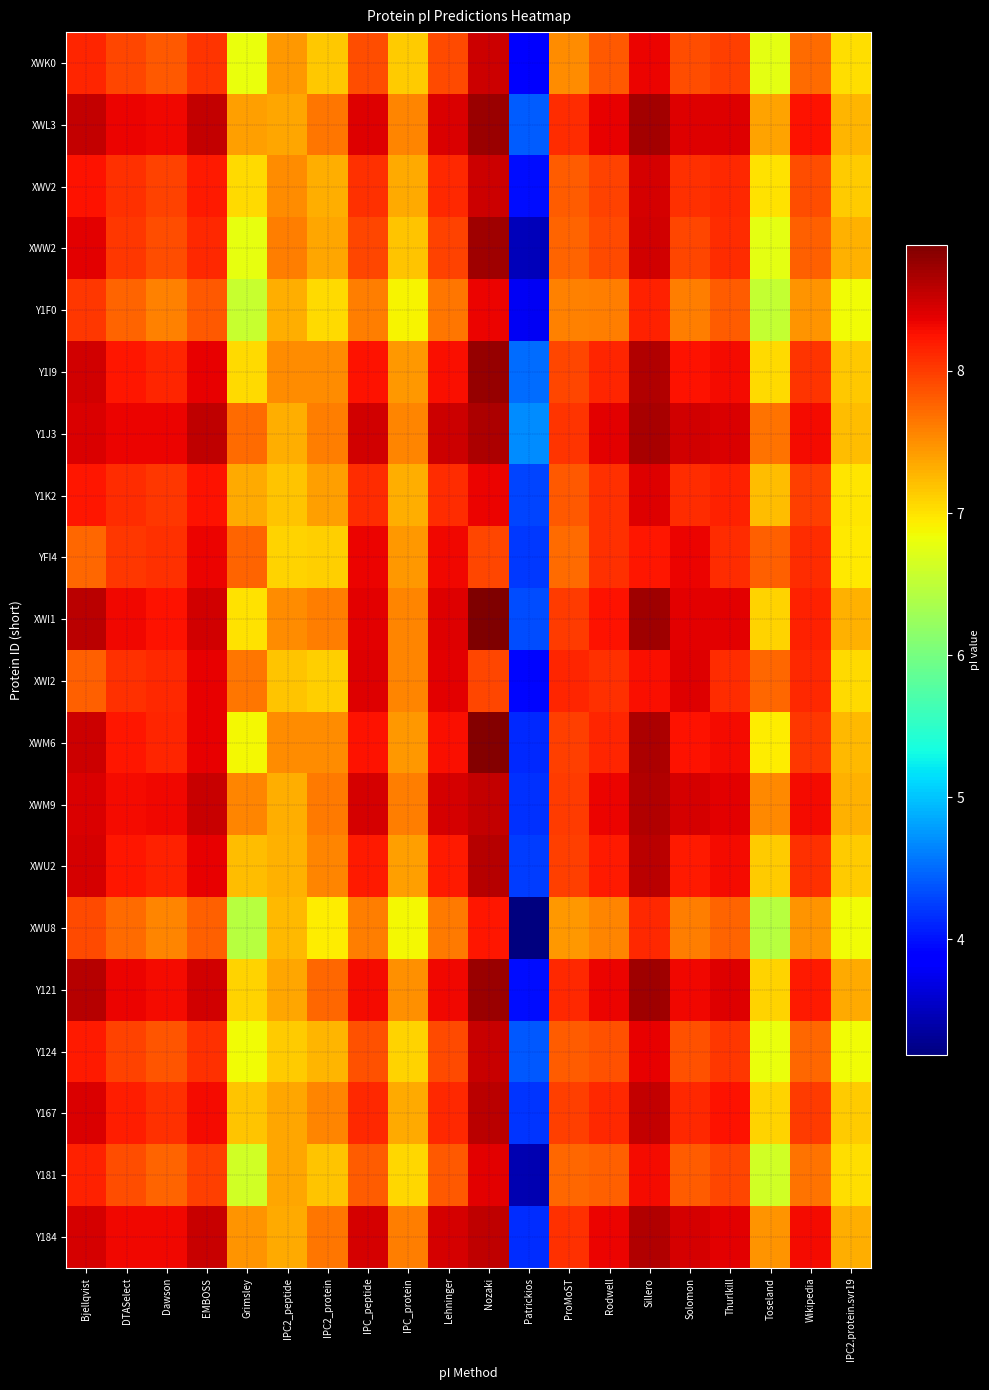

Reading left to right, extract all data points from this chart.

XWK0: Bjellqvist=8.1	DTASelect=8.0	Dawson=7.8	EMBOSS=8.1	Grimsley=6.8	IPC2_peptide=7.5	IPC2_protein=7.2	IPC_peptide=7.9	IPC_protein=7.1	Lehninger=7.9	Nozaki=8.5	Patrickios=3.9	ProMoST=7.5	Rodwell=7.8	Sillero=8.3	Solomon=7.9	Thurlkill=8.0	Toseland=6.8	Wikipedia=7.7	IPC2.protein.svr19=7.0
XWL3: Bjellqvist=8.5	DTASelect=8.3	Dawson=8.3	EMBOSS=8.5	Grimsley=7.4	IPC2_peptide=7.4	IPC2_protein=7.7	IPC_peptide=8.4	IPC_protein=7.6	Lehninger=8.4	Nozaki=8.7	Patrickios=4.4	ProMoST=8.1	Rodwell=8.4	Sillero=8.7	Solomon=8.4	Thurlkill=8.4	Toseland=7.4	Wikipedia=8.3	IPC2.protein.svr19=7.3
XWV2: Bjellqvist=8.3	DTASelect=8.1	Dawson=8.0	EMBOSS=8.2	Grimsley=7.0	IPC2_peptide=7.5	IPC2_protein=7.3	IPC_peptide=8.1	IPC_protein=7.3	Lehninger=8.1	Nozaki=8.5	Patrickios=4.0	ProMoST=7.8	Rodwell=8.0	Sillero=8.4	Solomon=8.1	Thurlkill=8.1	Toseland=7.0	Wikipedia=7.9	IPC2.protein.svr19=7.1
XWW2: Bjellqvist=8.4	DTASelect=8.0	Dawson=7.9	EMBOSS=8.1	Grimsley=6.8	IPC2_peptide=7.6	IPC2_protein=7.4	IPC_peptide=7.9	IPC_protein=7.2	Lehninger=8.0	Nozaki=8.7	Patrickios=3.5	ProMoST=7.8	Rodwell=7.9	Sillero=8.5	Solomon=7.9	Thurlkill=8.1	Toseland=6.8	Wikipedia=7.8	IPC2.protein.svr19=7.3
Y1F0: Bjellqvist=8.0	DTASelect=7.8	Dawson=7.6	EMBOSS=7.8	Grimsley=6.6	IPC2_peptide=7.3	IPC2_protein=7.0	IPC_peptide=7.6	IPC_protein=6.9	Lehninger=7.6	Nozaki=8.3	Patrickios=3.8	ProMoST=7.6	Rodwell=7.6	Sillero=8.2	Solomon=7.6	Thurlkill=7.8	Toseland=6.5	Wikipedia=7.5	IPC2.protein.svr19=6.8
Y1I9: Bjellqvist=8.5	DTASelect=8.2	Dawson=8.1	EMBOSS=8.4	Grimsley=7.1	IPC2_peptide=7.5	IPC2_protein=7.5	IPC_peptide=8.2	IPC_protein=7.5	Lehninger=8.3	Nozaki=8.8	Patrickios=4.5	ProMoST=7.9	Rodwell=8.1	Sillero=8.6	Solomon=8.2	Thurlkill=8.3	Toseland=7.1	Wikipedia=8.1	IPC2.protein.svr19=7.2
Y1J3: Bjellqvist=8.4	DTASelect=8.3	Dawson=8.3	EMBOSS=8.6	Grimsley=7.7	IPC2_peptide=7.3	IPC2_protein=7.6	IPC_peptide=8.5	IPC_protein=7.6	Lehninger=8.5	Nozaki=8.7	Patrickios=4.7	ProMoST=8.1	Rodwell=8.4	Sillero=8.7	Solomon=8.5	Thurlkill=8.4	Toseland=7.7	Wikipedia=8.3	IPC2.protein.svr19=7.2
Y1K2: Bjellqvist=8.2	DTASelect=8.1	Dawson=8.0	EMBOSS=8.3	Grimsley=7.3	IPC2_peptide=7.2	IPC2_protein=7.4	IPC_peptide=8.1	IPC_protein=7.3	Lehninger=8.1	Nozaki=8.3	Patrickios=4.3	ProMoST=7.8	Rodwell=8.1	Sillero=8.4	Solomon=8.1	Thurlkill=8.2	Toseland=7.2	Wikipedia=8.0	IPC2.protein.svr19=7.0
YFI4: Bjellqvist=7.7	DTASelect=8.0	Dawson=8.1	EMBOSS=8.3	Grimsley=7.8	IPC2_peptide=7.1	IPC2_protein=7.1	IPC_peptide=8.3	IPC_protein=7.5	Lehninger=8.3	Nozaki=7.9	Patrickios=4.2	ProMoST=7.7	Rodwell=8.1	Sillero=8.2	Solomon=8.3	Thurlkill=8.1	Toseland=7.8	Wikipedia=8.1	IPC2.protein.svr19=7.0
XWI1: Bjellqvist=8.6	DTASelect=8.3	Dawson=8.2	EMBOSS=8.5	Grimsley=7.0	IPC2_peptide=7.5	IPC2_protein=7.6	IPC_peptide=8.4	IPC_protein=7.6	Lehninger=8.4	Nozaki=8.9	Patrickios=4.3	ProMoST=8.0	Rodwell=8.3	Sillero=8.7	Solomon=8.4	Thurlkill=8.4	Toseland=7.1	Wikipedia=8.2	IPC2.protein.svr19=7.3
XWI2: Bjellqvist=7.8	DTASelect=8.1	Dawson=8.1	EMBOSS=8.4	Grimsley=7.7	IPC2_peptide=7.2	IPC2_protein=7.1	IPC_peptide=8.4	IPC_protein=7.6	Lehninger=8.4	Nozaki=8.0	Patrickios=3.9	ProMoST=8.1	Rodwell=8.1	Sillero=8.3	Solomon=8.4	Thurlkill=8.1	Toseland=7.7	Wikipedia=8.1	IPC2.protein.svr19=7.1
XWM6: Bjellqvist=8.5	DTASelect=8.2	Dawson=8.1	EMBOSS=8.4	Grimsley=6.9	IPC2_peptide=7.5	IPC2_protein=7.5	IPC_peptide=8.2	IPC_protein=7.5	Lehninger=8.3	Nozaki=8.8	Patrickios=4.1	ProMoST=8.0	Rodwell=8.1	Sillero=8.7	Solomon=8.2	Thurlkill=8.3	Toseland=6.9	Wikipedia=8.0	IPC2.protein.svr19=7.3
XWM9: Bjellqvist=8.4	DTASelect=8.3	Dawson=8.3	EMBOSS=8.5	Grimsley=7.6	IPC2_peptide=7.3	IPC2_protein=7.6	IPC_peptide=8.4	IPC_protein=7.6	Lehninger=8.4	Nozaki=8.5	Patrickios=4.2	ProMoST=8.0	Rodwell=8.3	Sillero=8.6	Solomon=8.4	Thurlkill=8.4	Toseland=7.5	Wikipedia=8.3	IPC2.protein.svr19=7.3
XWU2: Bjellqvist=8.4	DTASelect=8.2	Dawson=8.2	EMBOSS=8.4	Grimsley=7.2	IPC2_peptide=7.3	IPC2_protein=7.6	IPC_peptide=8.2	IPC_protein=7.4	Lehninger=8.2	Nozaki=8.6	Patrickios=4.3	ProMoST=8.0	Rodwell=8.2	Sillero=8.6	Solomon=8.2	Thurlkill=8.3	Toseland=7.1	Wikipedia=8.1	IPC2.protein.svr19=7.1
XWU8: Bjellqvist=7.9	DTASelect=7.7	Dawson=7.6	EMBOSS=7.8	Grimsley=6.5	IPC2_peptide=7.2	IPC2_protein=6.9	IPC_peptide=7.6	IPC_protein=6.9	Lehninger=7.6	Nozaki=8.2	Patrickios=3.2	ProMoST=7.5	Rodwell=7.6	Sillero=8.1	Solomon=7.6	Thurlkill=7.8	Toseland=6.5	Wikipedia=7.5	IPC2.protein.svr19=6.9
Y121: Bjellqvist=8.6	DTASelect=8.3	Dawson=8.3	EMBOSS=8.5	Grimsley=7.1	IPC2_peptide=7.4	IPC2_protein=7.7	IPC_peptide=8.3	IPC_protein=7.5	Lehninger=8.3	Nozaki=8.7	Patrickios=4.0	ProMoST=8.1	Rodwell=8.3	Sillero=8.7	Solomon=8.3	Thurlkill=8.4	Toseland=7.1	Wikipedia=8.2	IPC2.protein.svr19=7.3
Y124: Bjellqvist=8.2	DTASelect=8.0	Dawson=7.8	EMBOSS=8.1	Grimsley=6.8	IPC2_peptide=7.1	IPC2_protein=7.3	IPC_peptide=7.9	IPC_protein=7.1	Lehninger=7.9	Nozaki=8.5	Patrickios=4.4	ProMoST=7.8	Rodwell=7.9	Sillero=8.4	Solomon=7.9	Thurlkill=8.0	Toseland=6.8	Wikipedia=7.7	IPC2.protein.svr19=6.9
Y167: Bjellqvist=8.4	DTASelect=8.2	Dawson=8.1	EMBOSS=8.3	Grimsley=7.2	IPC2_peptide=7.4	IPC2_protein=7.6	IPC_peptide=8.1	IPC_protein=7.3	Lehninger=8.1	Nozaki=8.6	Patrickios=4.2	ProMoST=8.0	Rodwell=8.1	Sillero=8.6	Solomon=8.1	Thurlkill=8.3	Toseland=7.1	Wikipedia=8.0	IPC2.protein.svr19=7.1
Y181: Bjellqvist=8.2	DTASelect=7.9	Dawson=7.8	EMBOSS=8.0	Grimsley=6.6	IPC2_peptide=7.4	IPC2_protein=7.2	IPC_peptide=7.8	IPC_protein=7.1	Lehninger=7.8	Nozaki=8.4	Patrickios=3.5	ProMoST=7.7	Rodwell=7.8	Sillero=8.3	Solomon=7.8	Thurlkill=7.9	Toseland=6.6	Wikipedia=7.7	IPC2.protein.svr19=7.0
Y184: Bjellqvist=8.5	DTASelect=8.3	Dawson=8.3	EMBOSS=8.5	Grimsley=7.5	IPC2_peptide=7.3	IPC2_protein=7.6	IPC_peptide=8.4	IPC_protein=7.6	Lehninger=8.5	Nozaki=8.6	Patrickios=4.2	ProMoST=8.1	Rodwell=8.3	Sillero=8.6	Solomon=8.5	Thurlkill=8.4	Toseland=7.5	Wikipedia=8.3	IPC2.protein.svr19=7.3